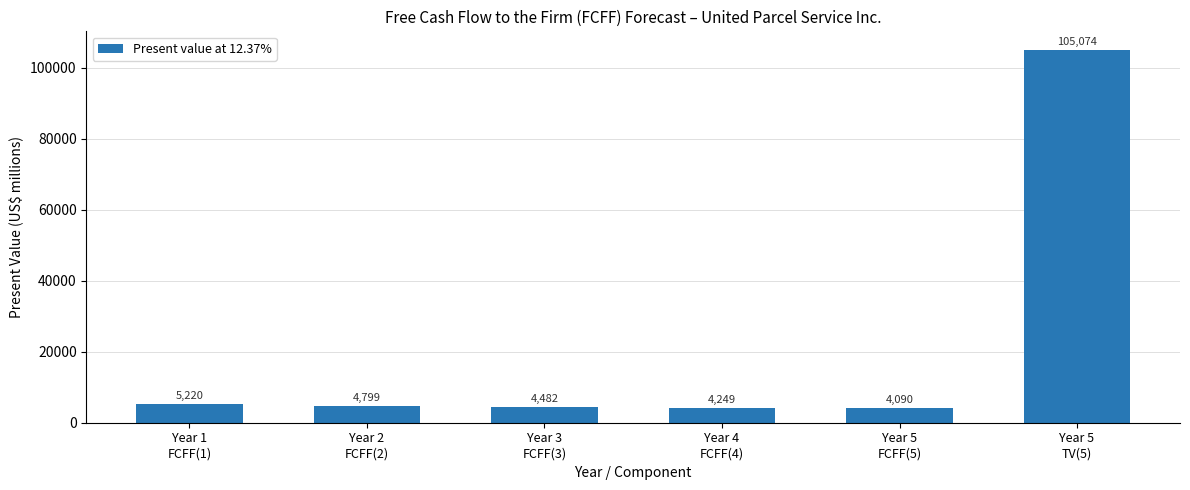

Which category has the highest value across all series?

Year 5
TV(5)